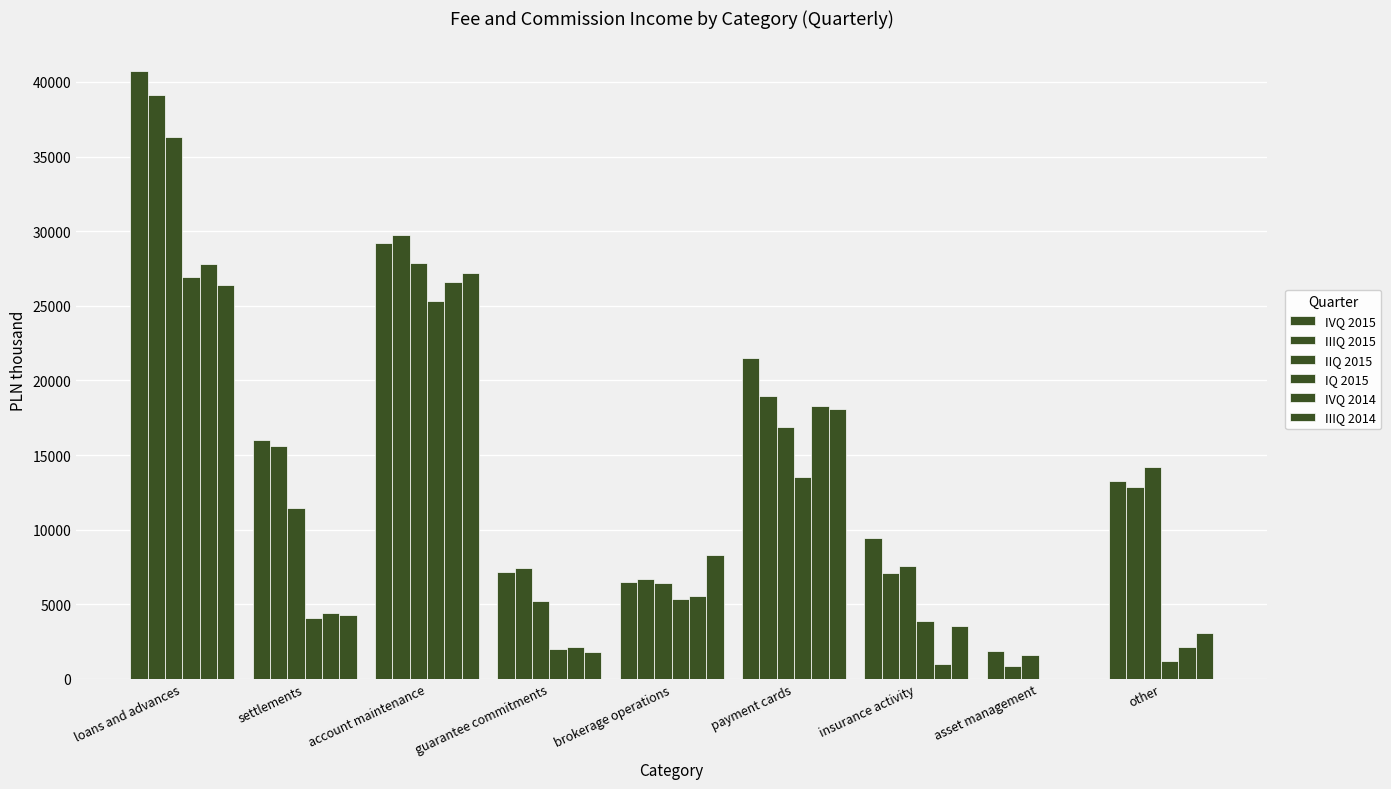

How many data points does each series have?

9